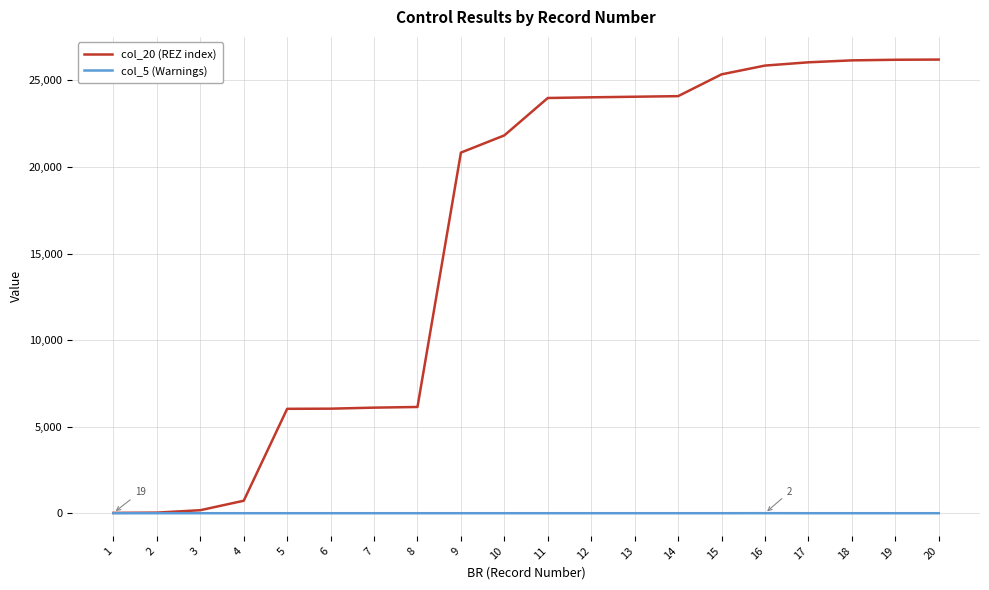

Rank the series by their average value, from highest to lowest.

col_20 (REZ index), col_5 (Warnings)